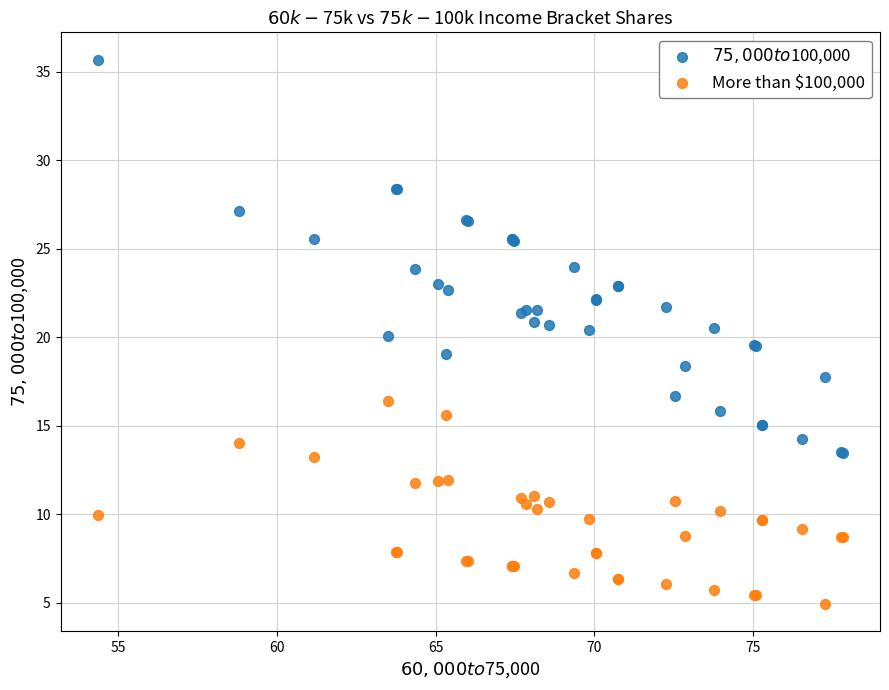

What are all the series names shown in the legend?

$75,000 to $100,000, More than $100,000